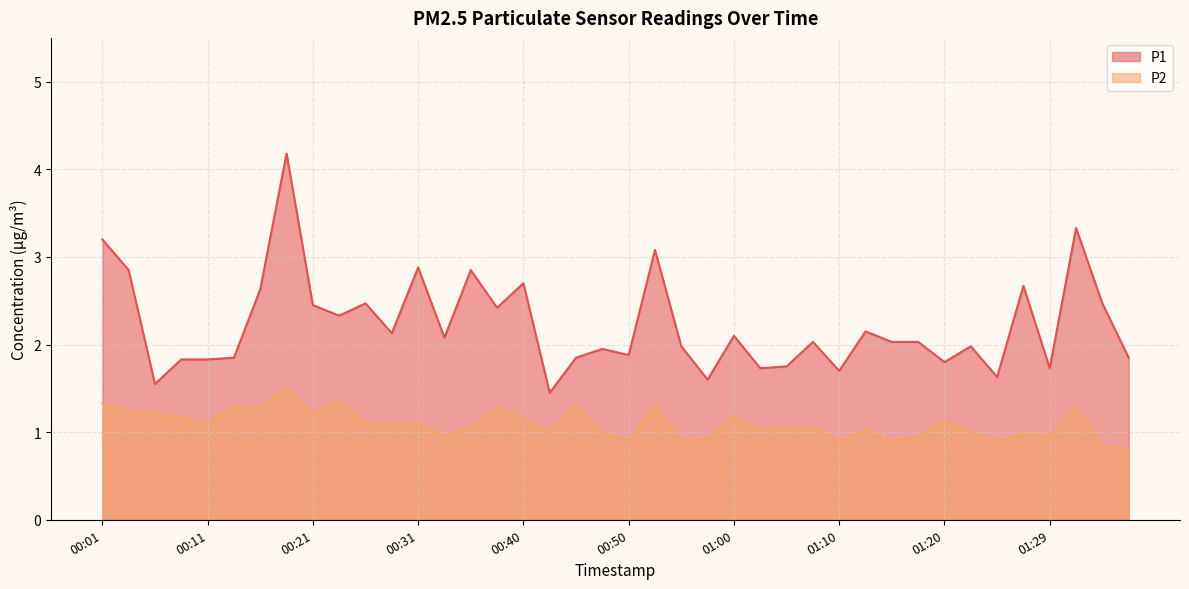

Does the chart display data point markers on the line(s)?

No